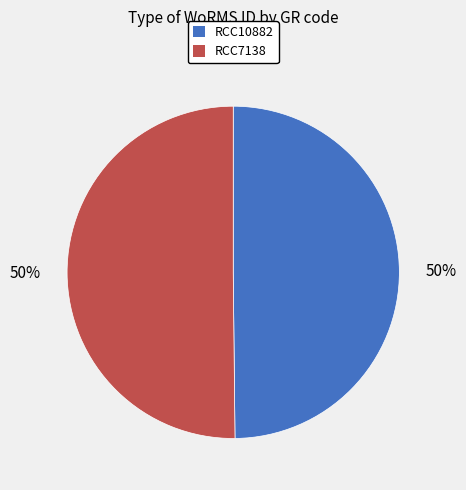

To the nearest percent, what is the combined percentage of RCC10882 and RCC7138?

100%